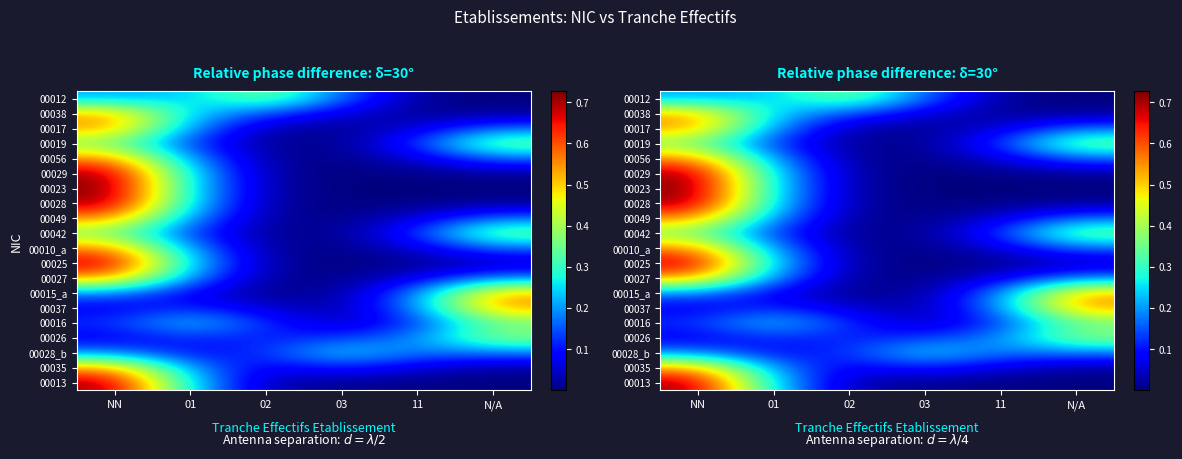

What is the greatest value displayed?

0.7